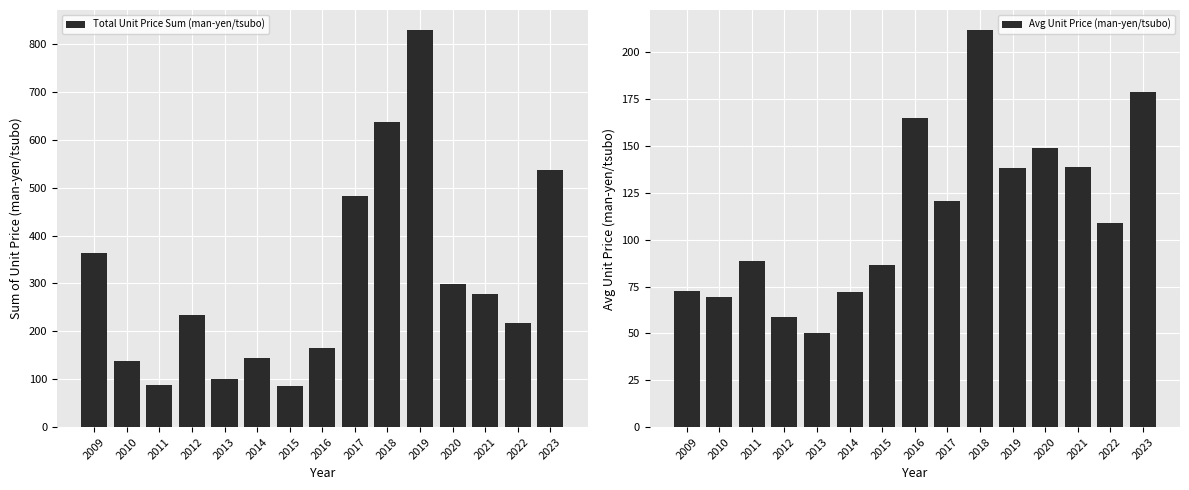

At which label does Avg Unit Price (man-yen/tsubo) reach its minimum?

2013